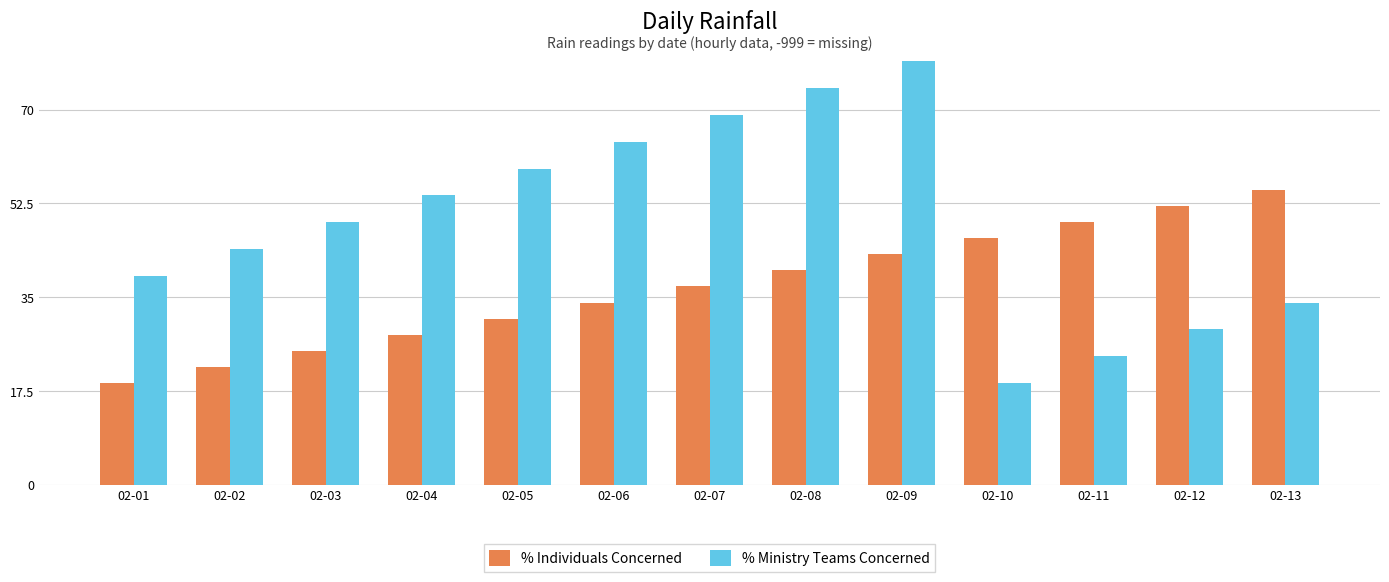

Reading left to right, extract all data points from this chart.

% Individuals Concerned: 02-01=19	02-02=22	02-03=25	02-04=28	02-05=31	02-06=34	02-07=37	02-08=40	02-09=43	02-10=46	02-11=49	02-12=52	02-13=55
% Ministry Teams Concerned: 02-01=39	02-02=44	02-03=49	02-04=54	02-05=59	02-06=64	02-07=69	02-08=74	02-09=79	02-10=19	02-11=24	02-12=29	02-13=34